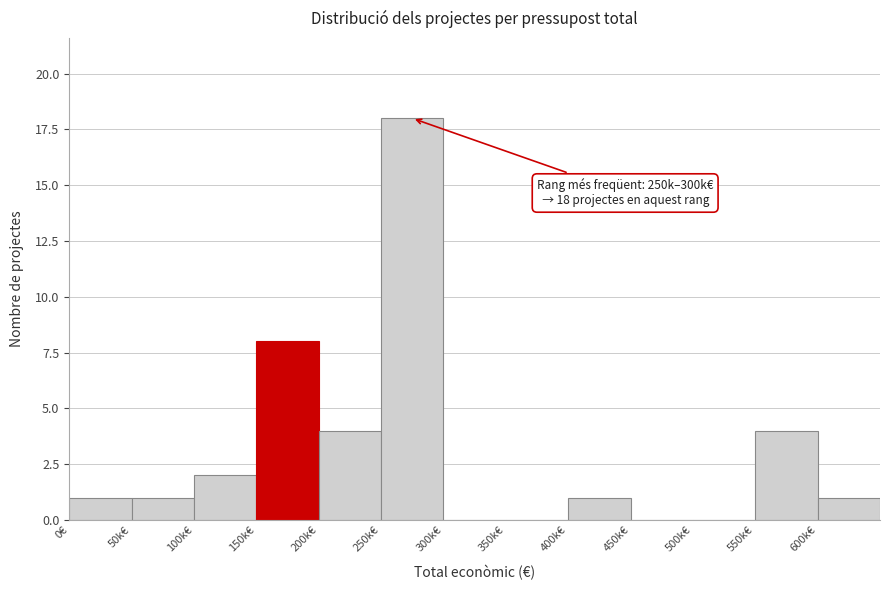

Reading left to right, extract all data points from this chart.

0€=1	50k€=1	100k€=2	150k€=8	200k€=4	250k€=18	300k€=0	350k€=0	400k€=1	450k€=0	500k€=0	550k€=4	600k€=1